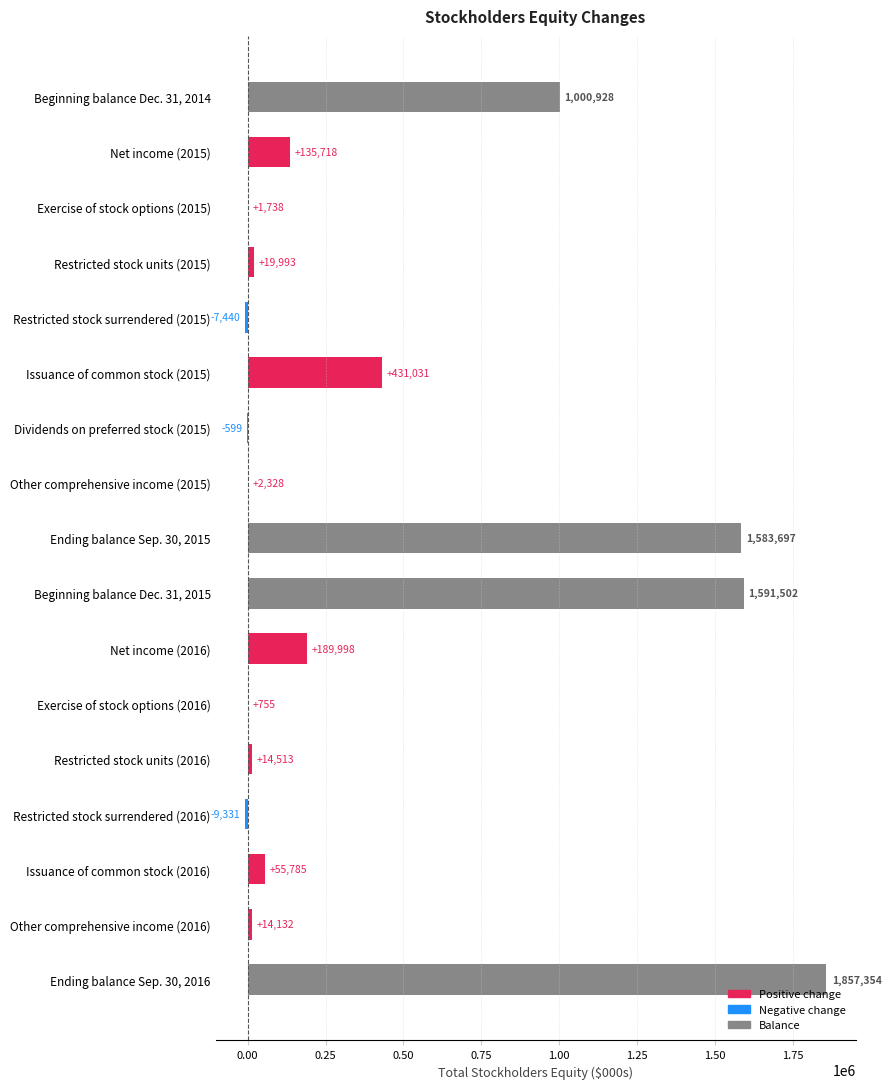

True or false: the data shows 2674000 at Beginning balance Dec. 31, 2015.

False